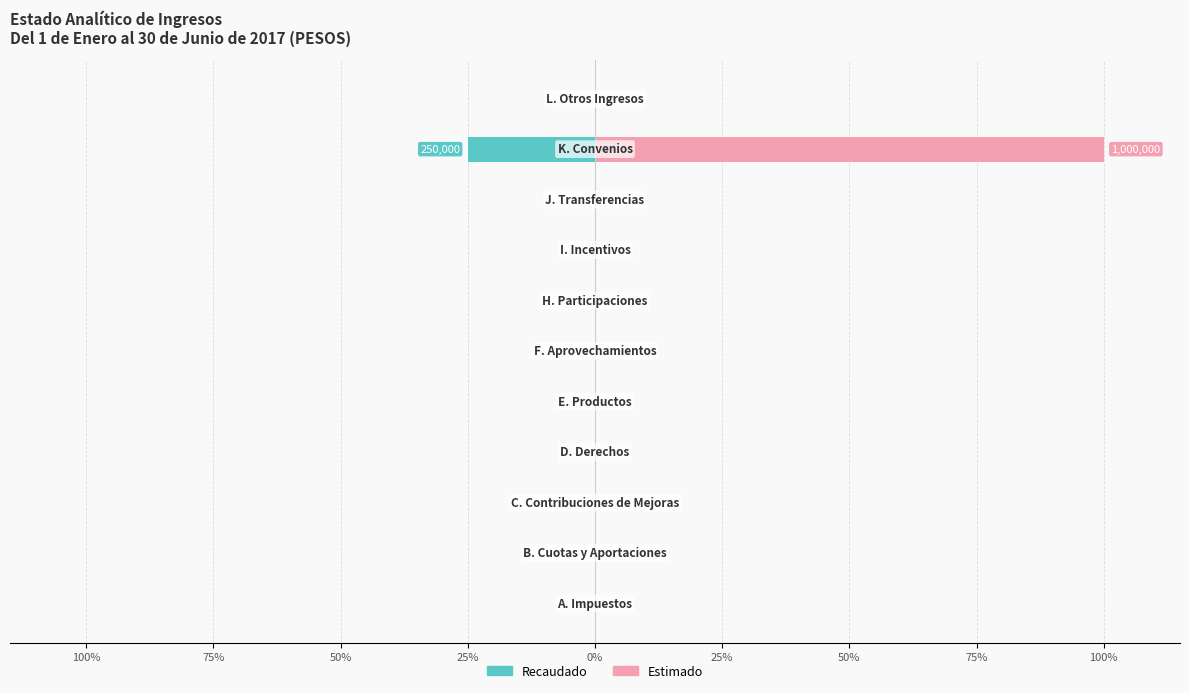

What is the minimum value for Recaudado?

-25